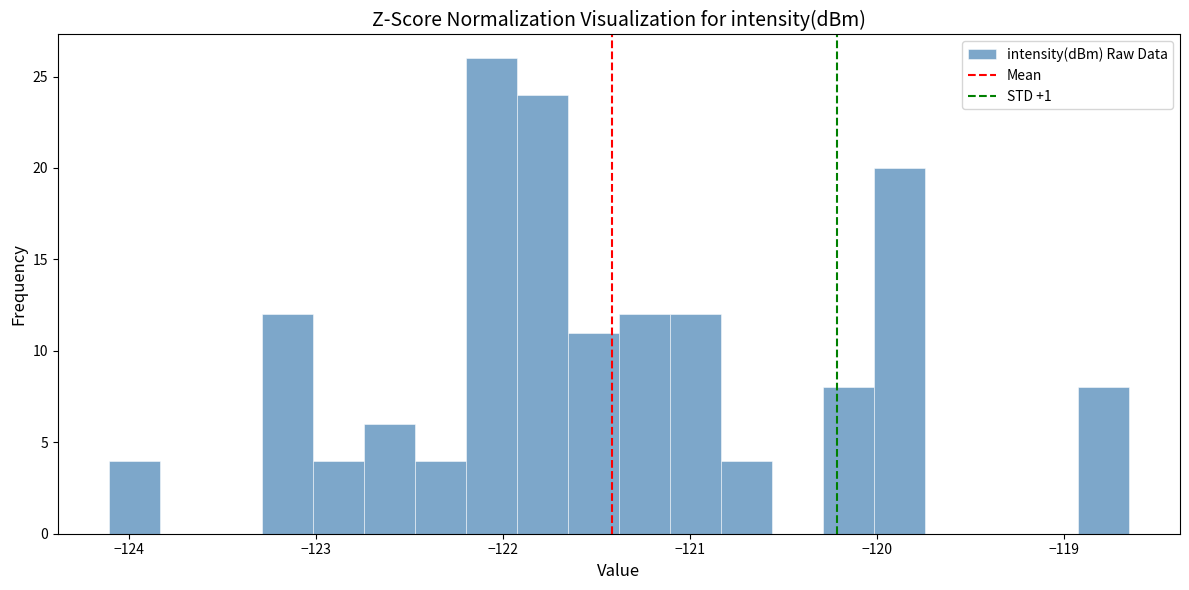

Around what value on the x-axis is the tallest bar? Give the approximate position of its centre, as read against the axis.

-122.1